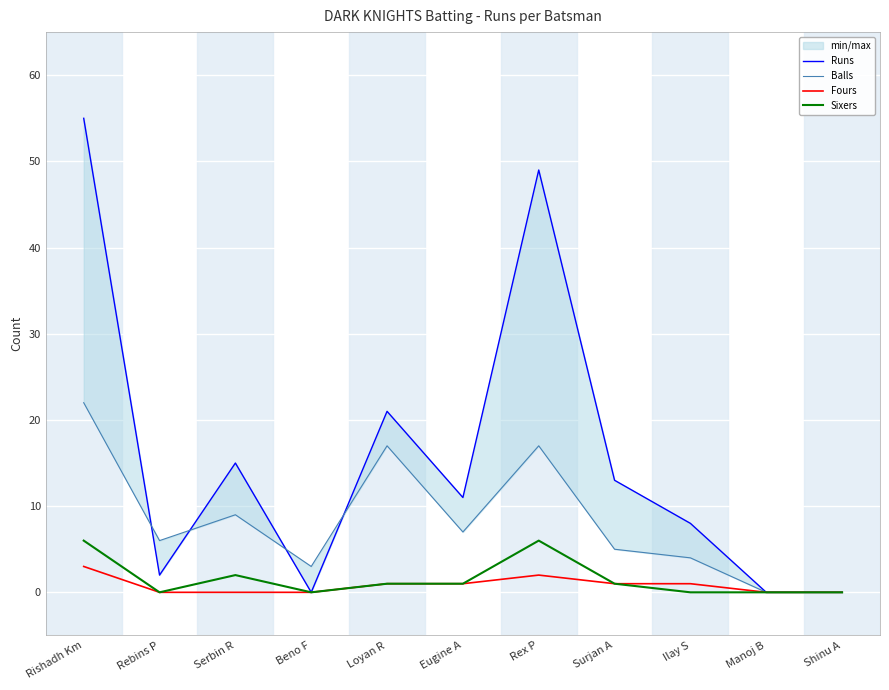

The Fours series shows 1 at Serbin R. True or false?

False